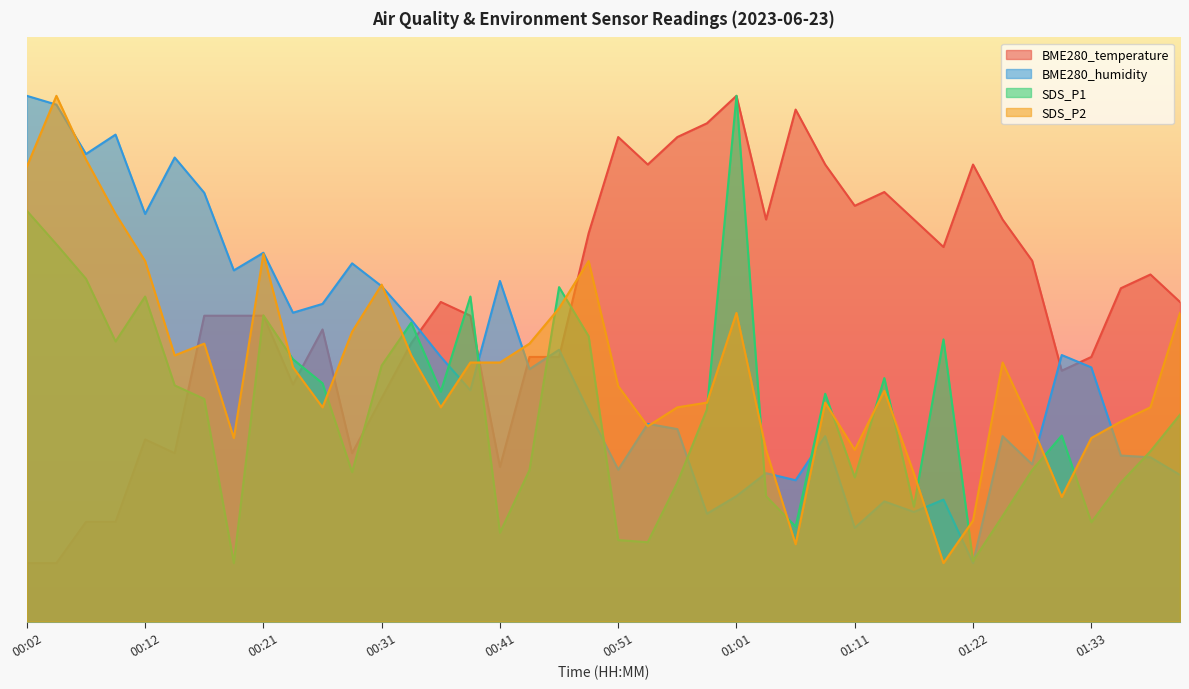

Which has a higher value, 01:36 or 01:17?

01:17